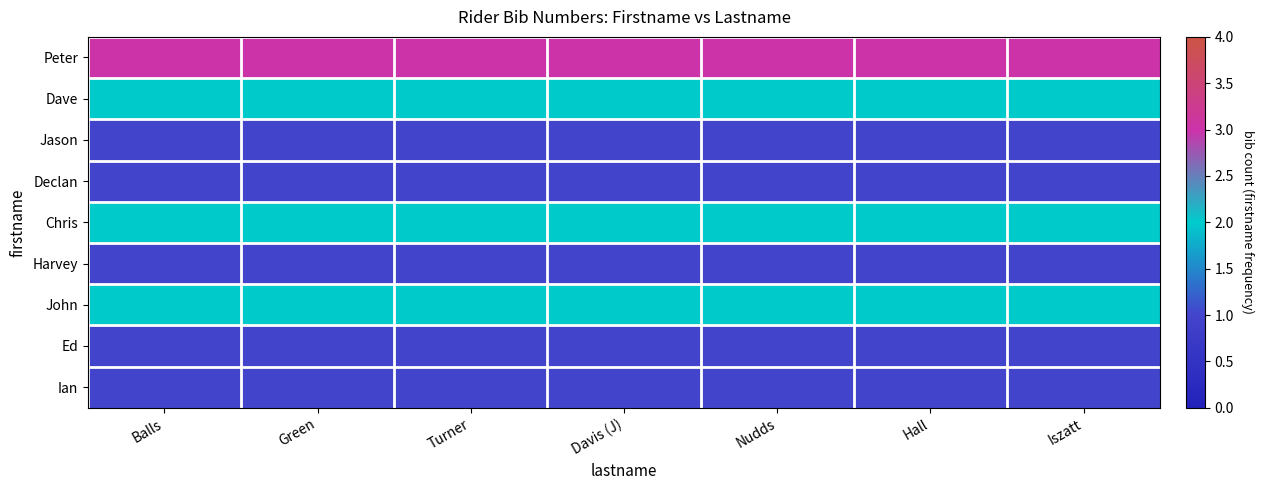

Reading left to right, list all the values displayed in this chart.

Peter: Balls=3	Green=3	Turner=3	Davis (J)=3	Nudds=3	Hall=3	Iszatt=3
Dave: Balls=2	Green=2	Turner=2	Davis (J)=2	Nudds=2	Hall=2	Iszatt=2
Jason: Balls=1	Green=1	Turner=1	Davis (J)=1	Nudds=1	Hall=1	Iszatt=1
Declan: Balls=1	Green=1	Turner=1	Davis (J)=1	Nudds=1	Hall=1	Iszatt=1
Chris: Balls=2	Green=2	Turner=2	Davis (J)=2	Nudds=2	Hall=2	Iszatt=2
Harvey: Balls=1	Green=1	Turner=1	Davis (J)=1	Nudds=1	Hall=1	Iszatt=1
John: Balls=2	Green=2	Turner=2	Davis (J)=2	Nudds=2	Hall=2	Iszatt=2
Ed: Balls=1	Green=1	Turner=1	Davis (J)=1	Nudds=1	Hall=1	Iszatt=1
Ian: Balls=1	Green=1	Turner=1	Davis (J)=1	Nudds=1	Hall=1	Iszatt=1